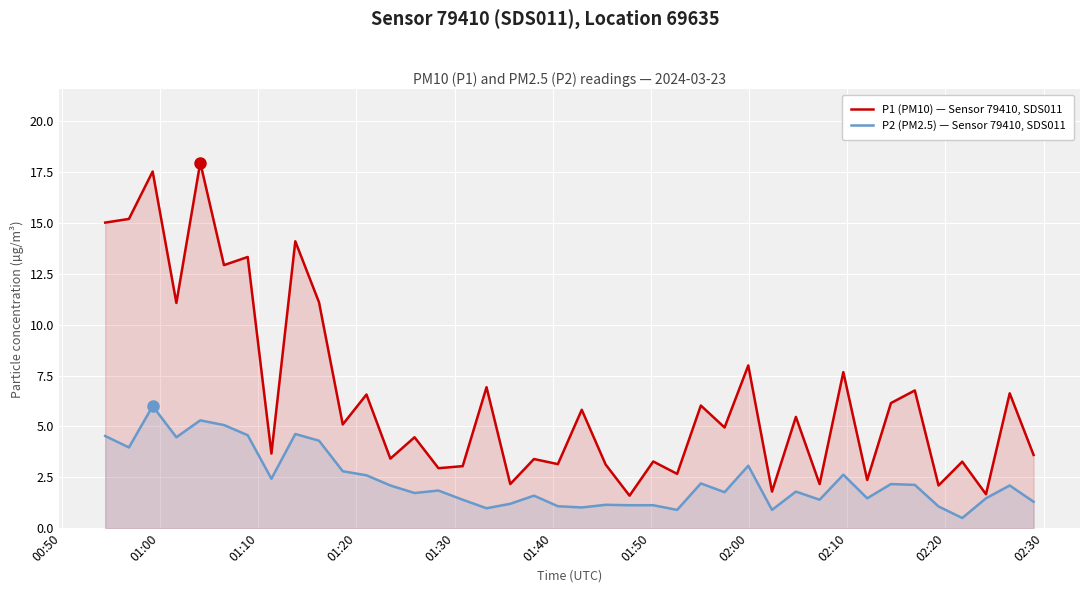

True or false: P1 (PM10) — Sensor 79410, SDS011 and P2 (PM2.5) — Sensor 79410, SDS011 intersect in this chart.

False